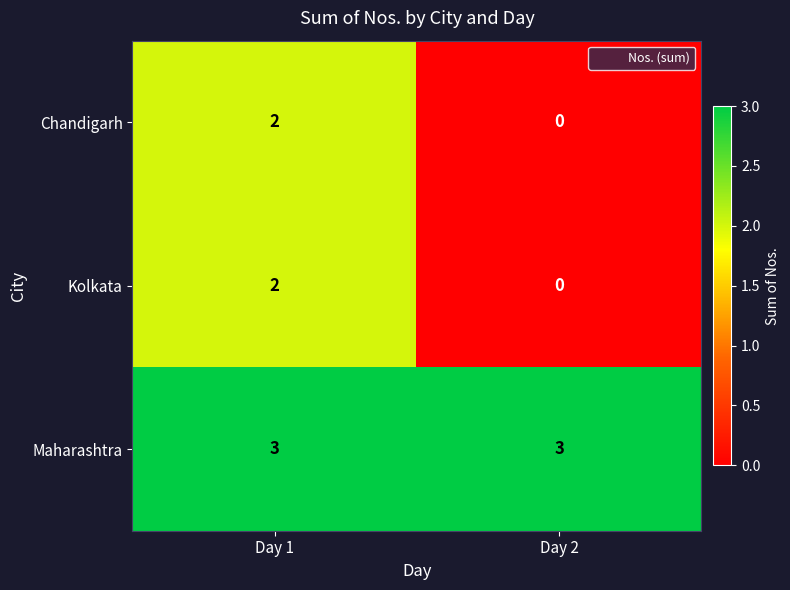

Reading right to left, transcribe all the data shown in this chart.

Chandigarh: 0	2
Kolkata: 0	2
Maharashtra: 3	3